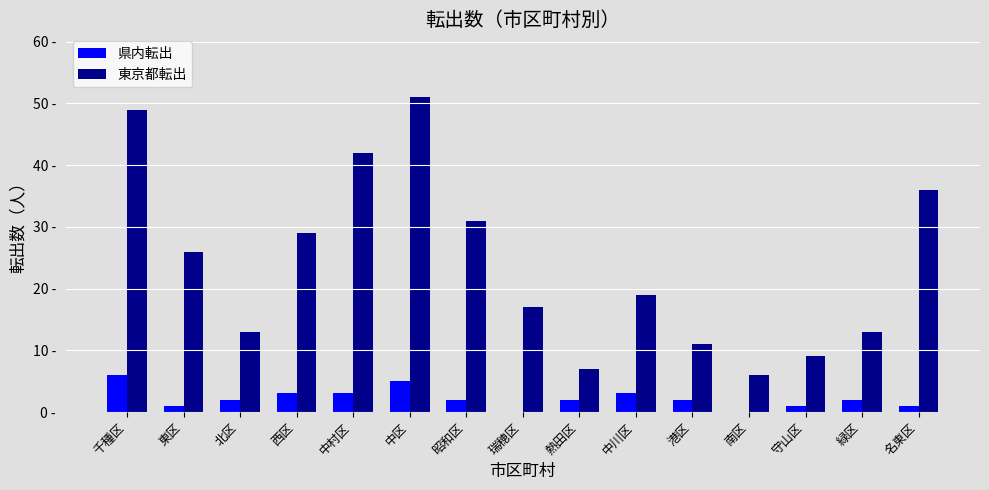

List the series in order of their peak value, lowest first.

県内転出, 東京都転出